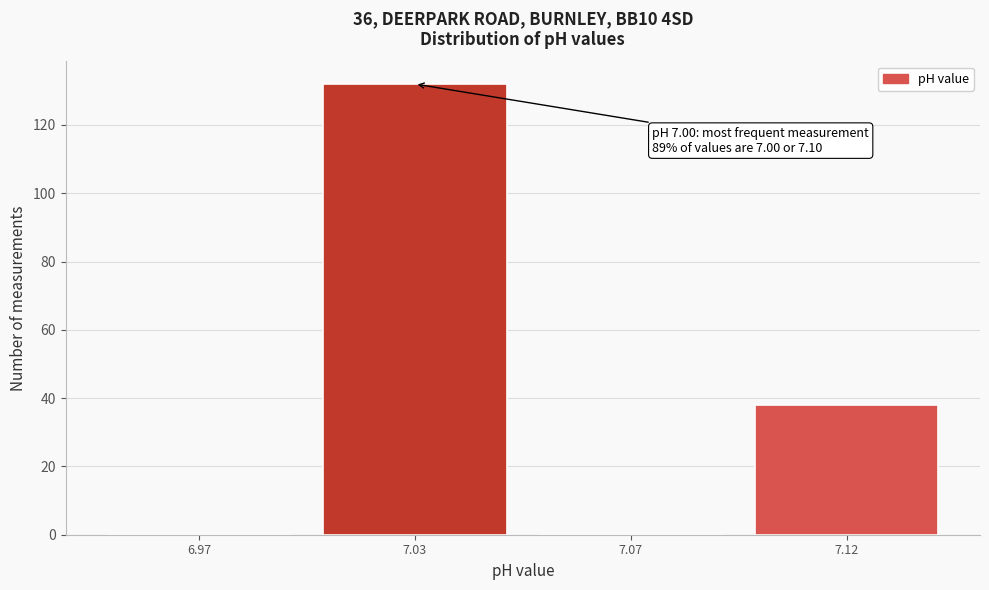

Reading right to left, transcribe all the data shown in this chart.

7.12=38	7.07=0	7.03=132	6.97=0